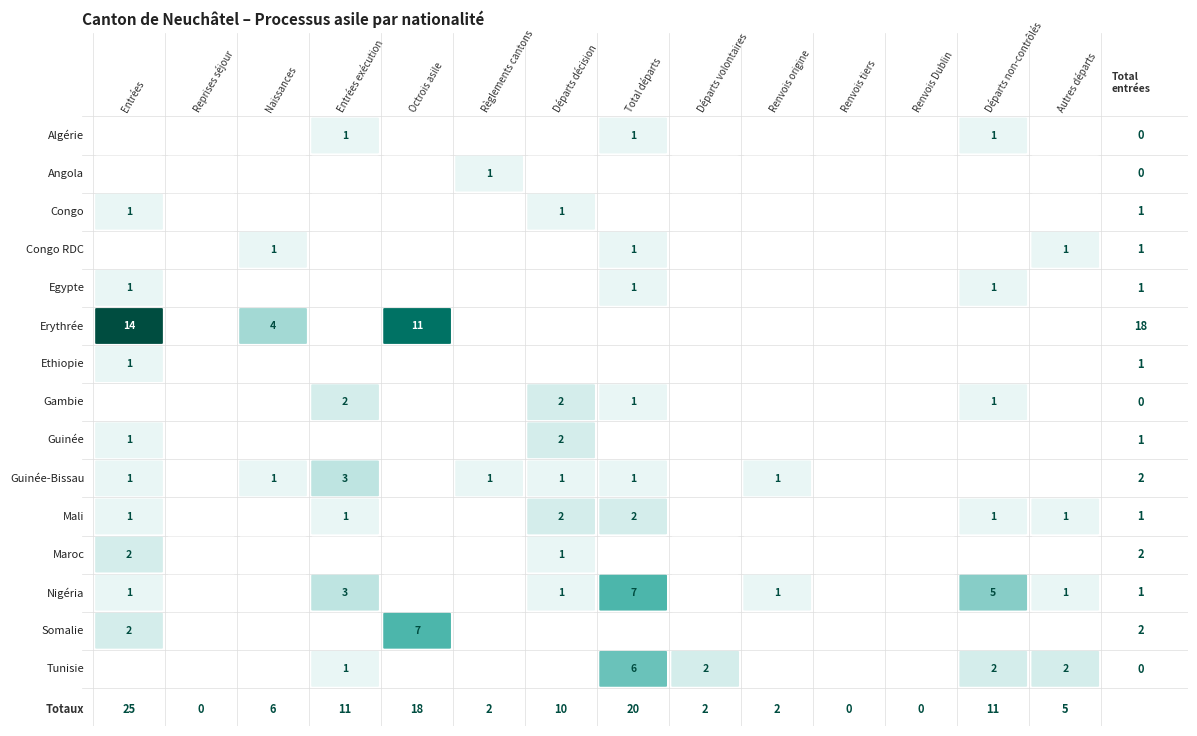

How many values in Mali are above zero?

7